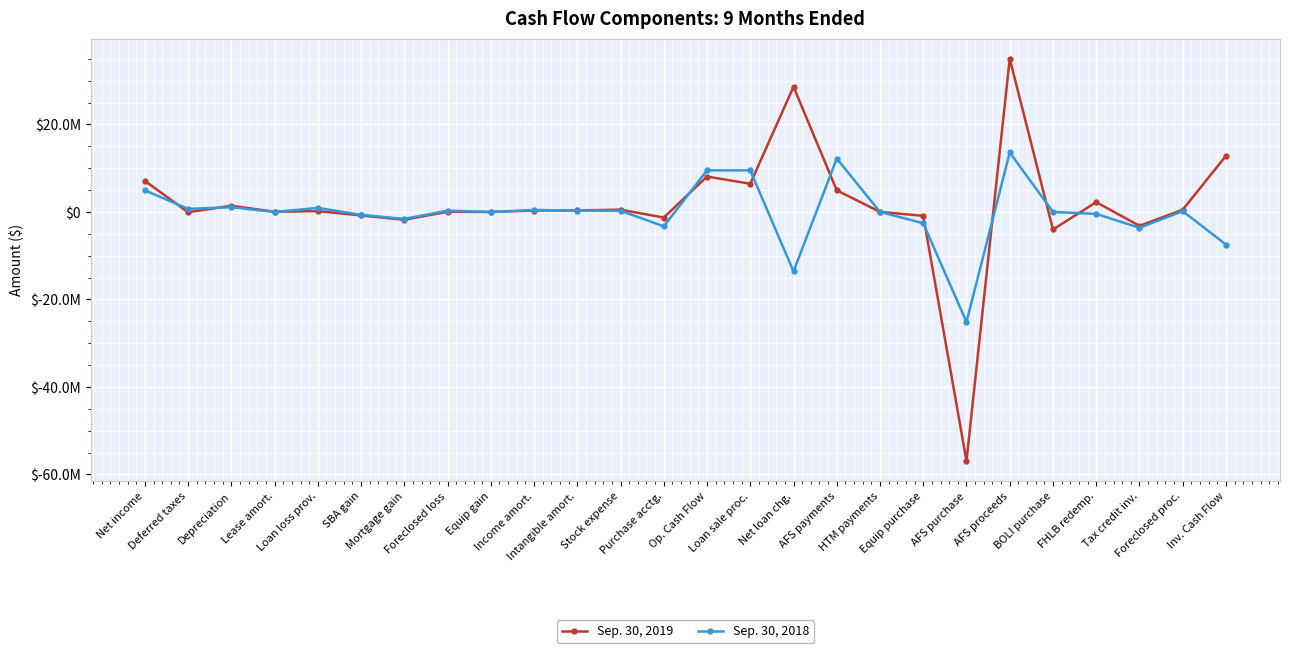

What is the difference between the Sep. 30, 2018 values at Loan sale proc. and Equip gain?

9489176